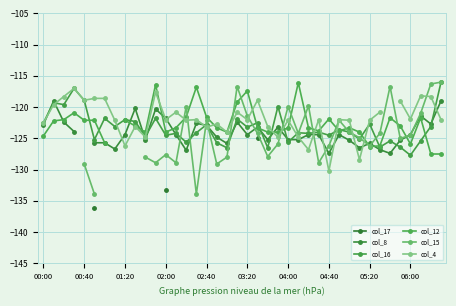

True or false: col_16 has more than 1 interior local peaks.

True